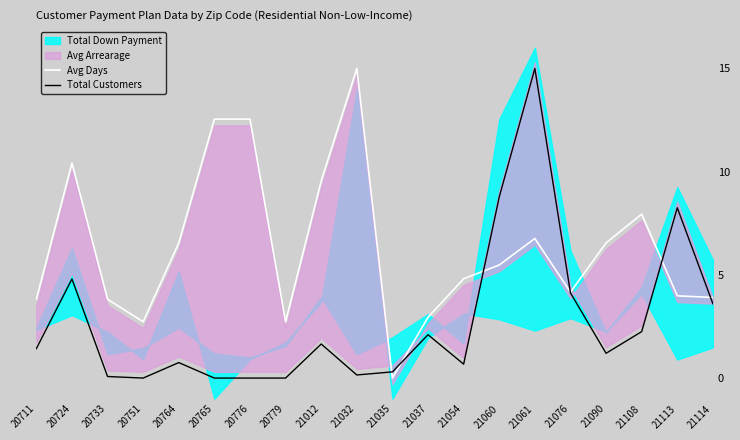

What is the value of the Total Customers point at the 12th from the left?

2.1